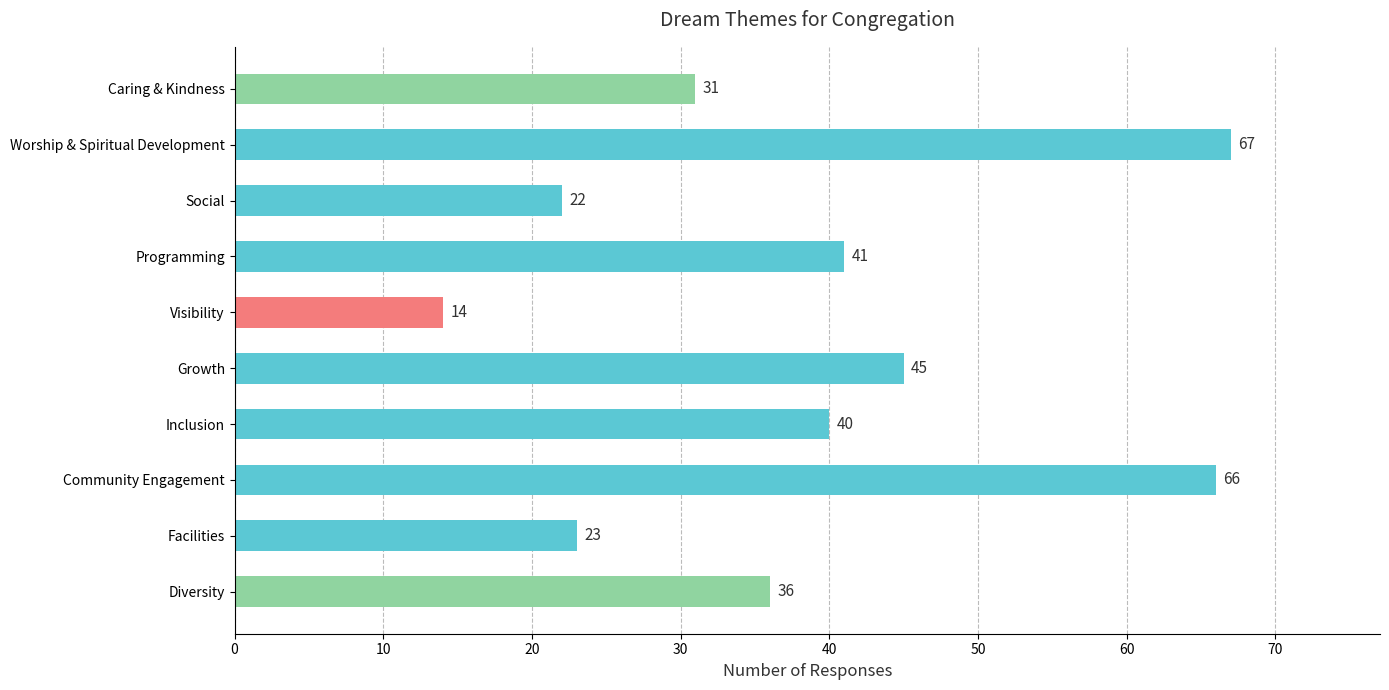

Where is the data nearest to the value 40?

Inclusion